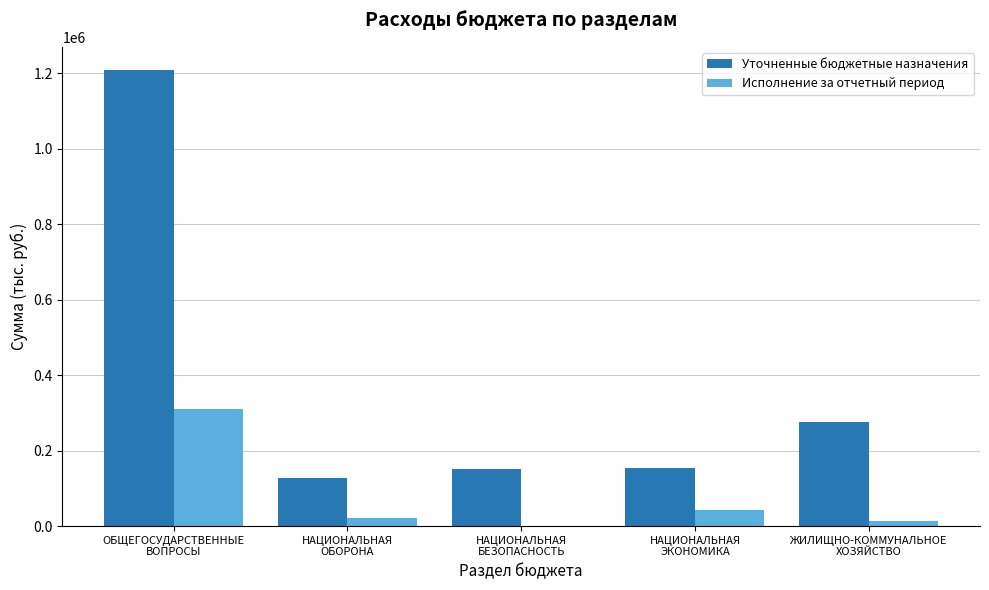

What is the sum of all Исполнение за отчетный период values?

388845.0